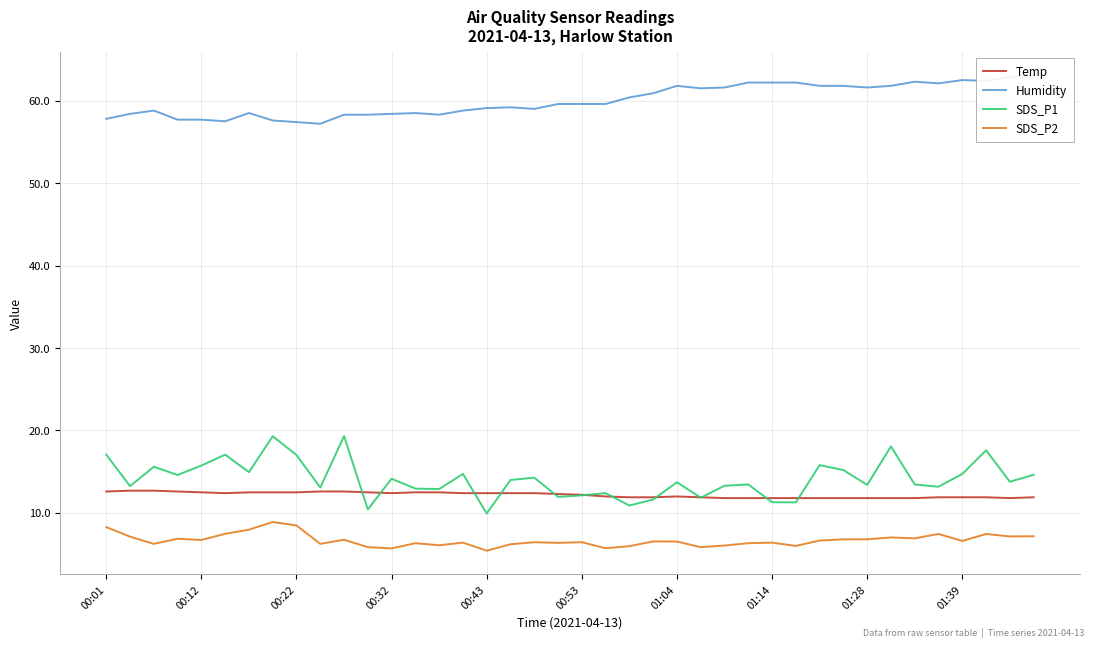

Reading left to right, list all the values displayed in this chart.

Temp: 12.6	12.7	12.7	12.6	12.5	12.4	12.5	12.5	12.5	12.6	12.6	12.5	12.4	12.5	12.5	12.4	12.4	12.4	12.4	12.3	12.2	12.0	11.9	11.9	12.0	11.9	11.8	11.8	11.8	11.8	11.8	11.8	11.8	11.8	11.8	11.9	11.9	11.9	11.8	11.9
Humidity: 57.8	58.4	58.8	57.7	57.7	57.5	58.5	57.6	57.4	57.2	58.3	58.3	58.4	58.5	58.3	58.8	59.1	59.2	59.0	59.6	59.6	59.6	60.4	60.9	61.8	61.5	61.6	62.2	62.2	62.2	61.8	61.8	61.6	61.8	62.3	62.1	62.5	62.4	62.9	63.0
SDS_P1: 17.1	13.2	15.6	14.6	15.8	17.1	14.9	19.3	17.0	13.1	19.3	10.4	14.2	12.9	12.9	14.7	9.9	14.0	14.3	11.9	12.1	12.4	10.9	11.6	13.7	11.8	13.3	13.4	11.3	11.3	15.8	15.2	13.4	18.1	13.4	13.2	14.7	17.6	13.8	14.6
SDS_P2: 8.3	7.1	6.2	6.9	6.7	7.5	8.0	8.9	8.5	6.2	6.8	5.8	5.7	6.3	6.1	6.4	5.4	6.2	6.5	6.4	6.5	5.7	6.0	6.5	6.5	5.8	6.0	6.3	6.4	6.0	6.7	6.8	6.8	7.0	6.9	7.5	6.6	7.5	7.2	7.2